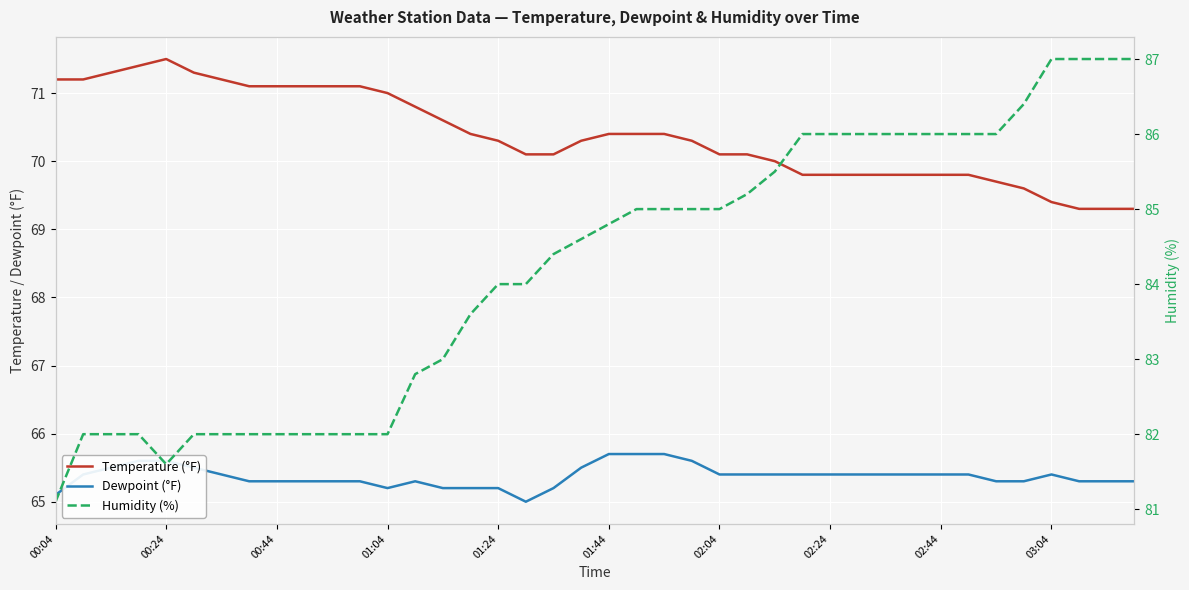

Is it true that Temperature (°F) equals 69.8 at 02:24?

True